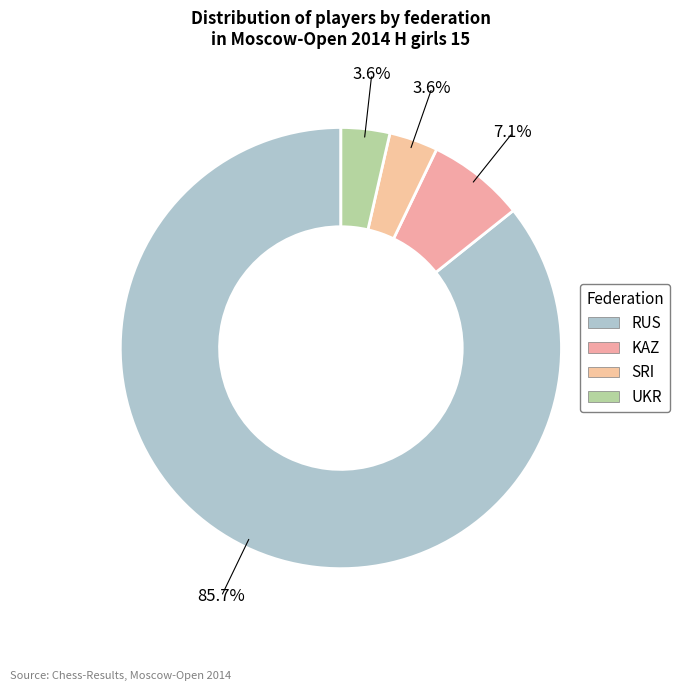

Count the number of slices in the pie.

4